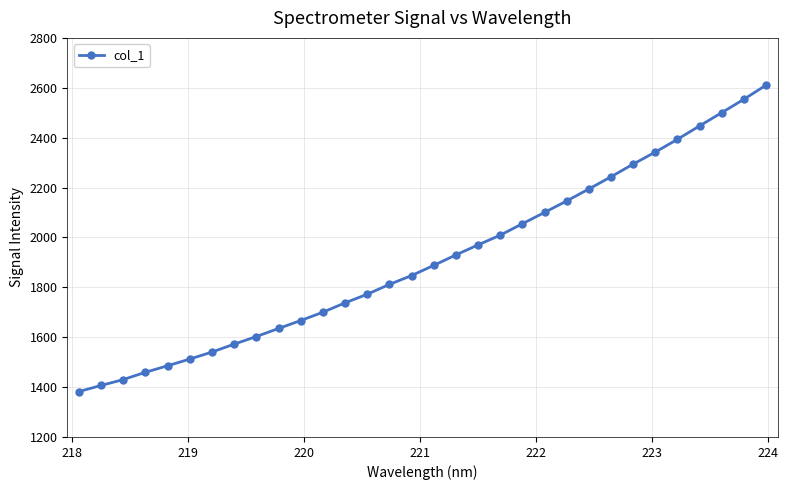

What is the difference between the maximum and minimum values?

1228.4